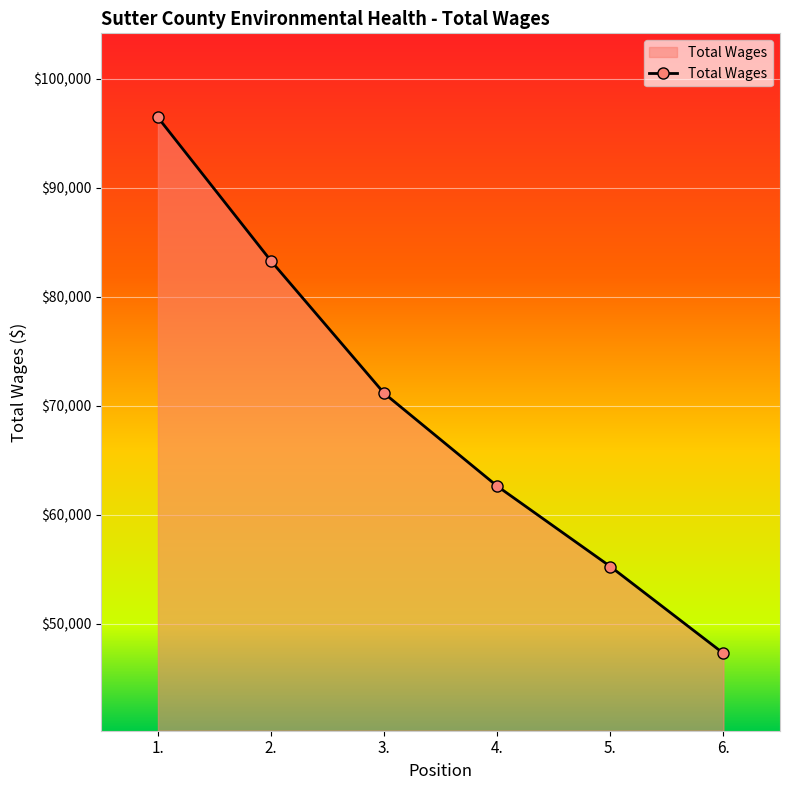

What is the sum of all values?

416118